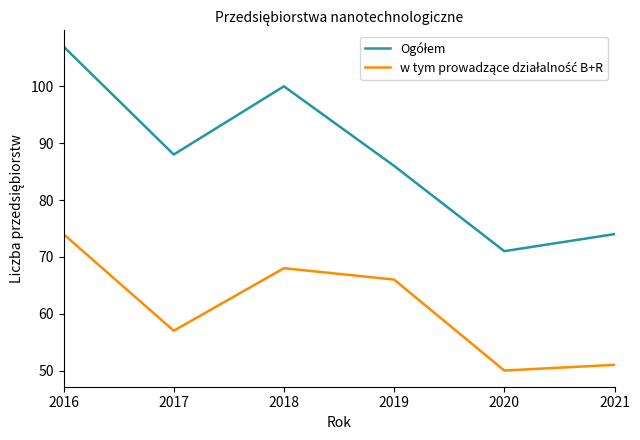

What is the greatest value displayed?

107